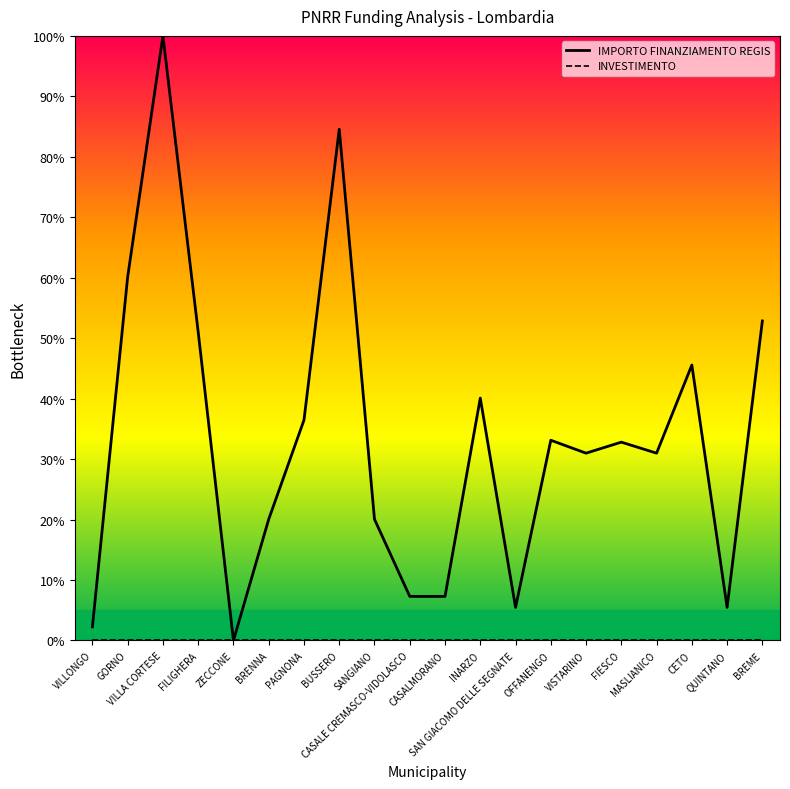

Which series has the widest spread of values?

IMPORTO FINANZIAMENTO REGIS